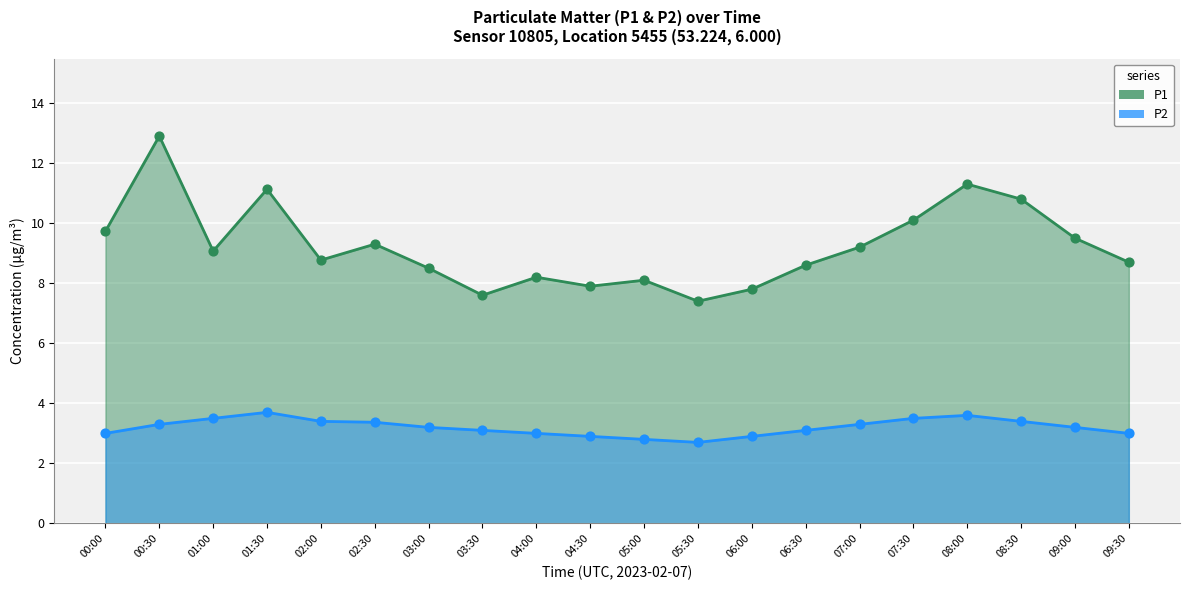

Is the value of P1 at 08:30 greater than the value of P2 at 02:30?

Yes